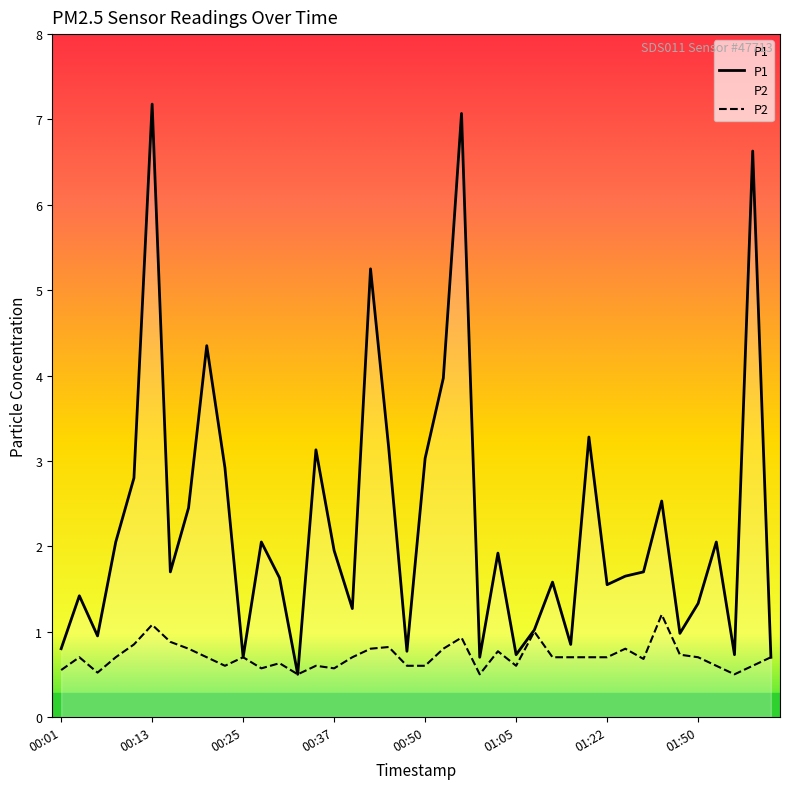

What is the difference between the highest and lowest values at 01:52?

1.4